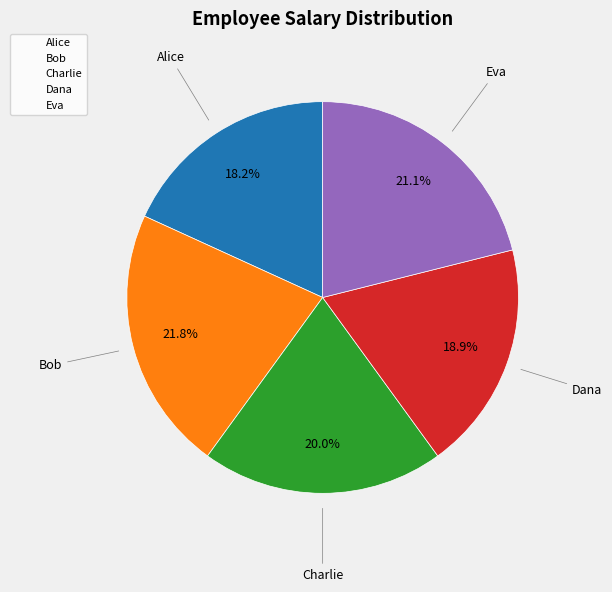

To the nearest percent, what is the difference between the Charlie and Bob slice percentages?

2%